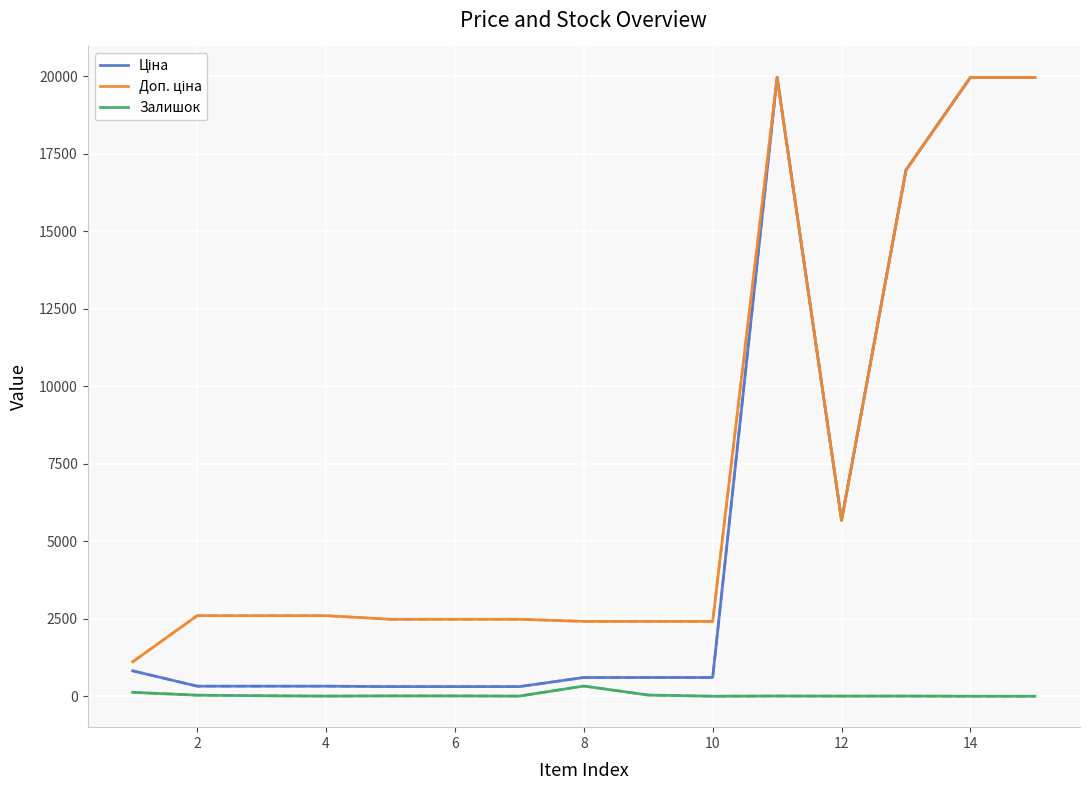

Is this an area chart (filled region under the line)?

No